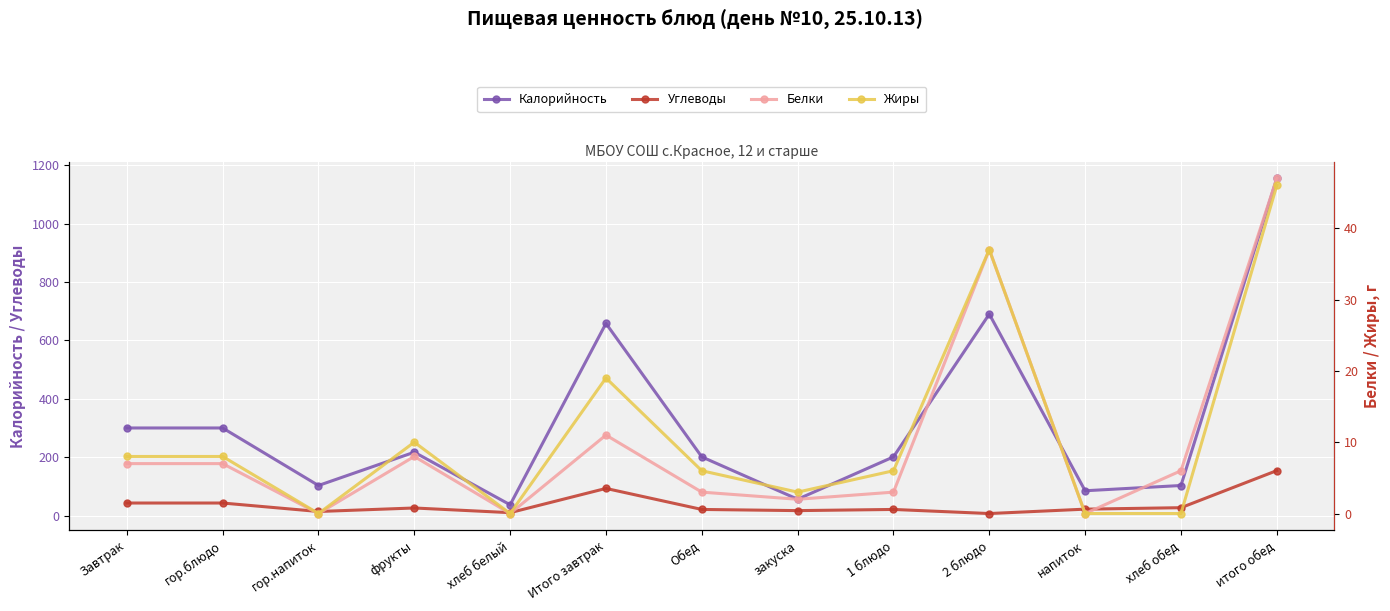

What is the maximum value for Калорийность?

1155